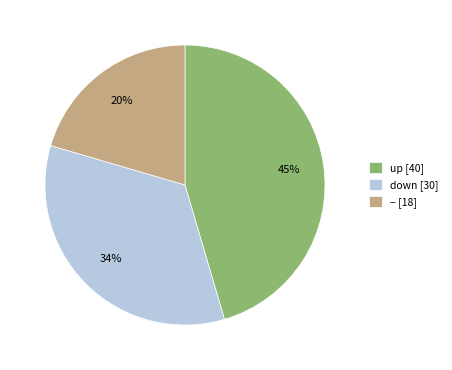

How many segments does this pie chart have?

3